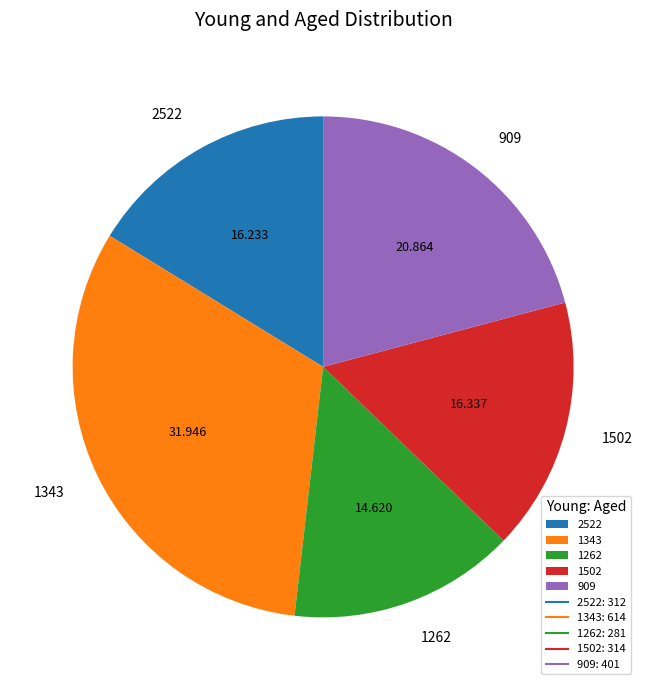

What is the largest slice in the pie chart?

1343